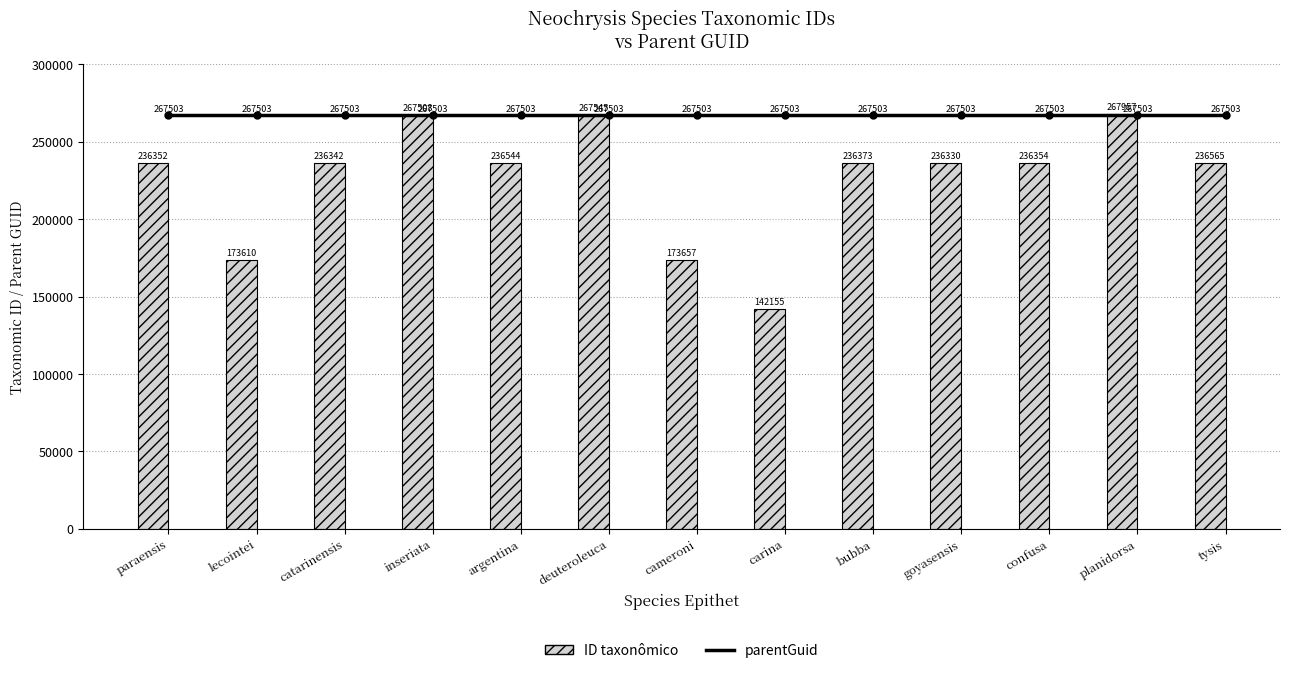

Does the chart contain any negative values?

No